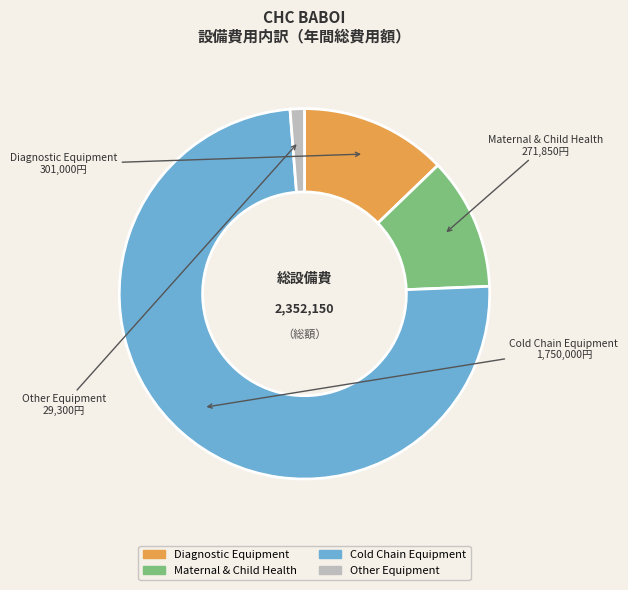

The Other Equipment slice represents 10% of the pie. True or false?

False